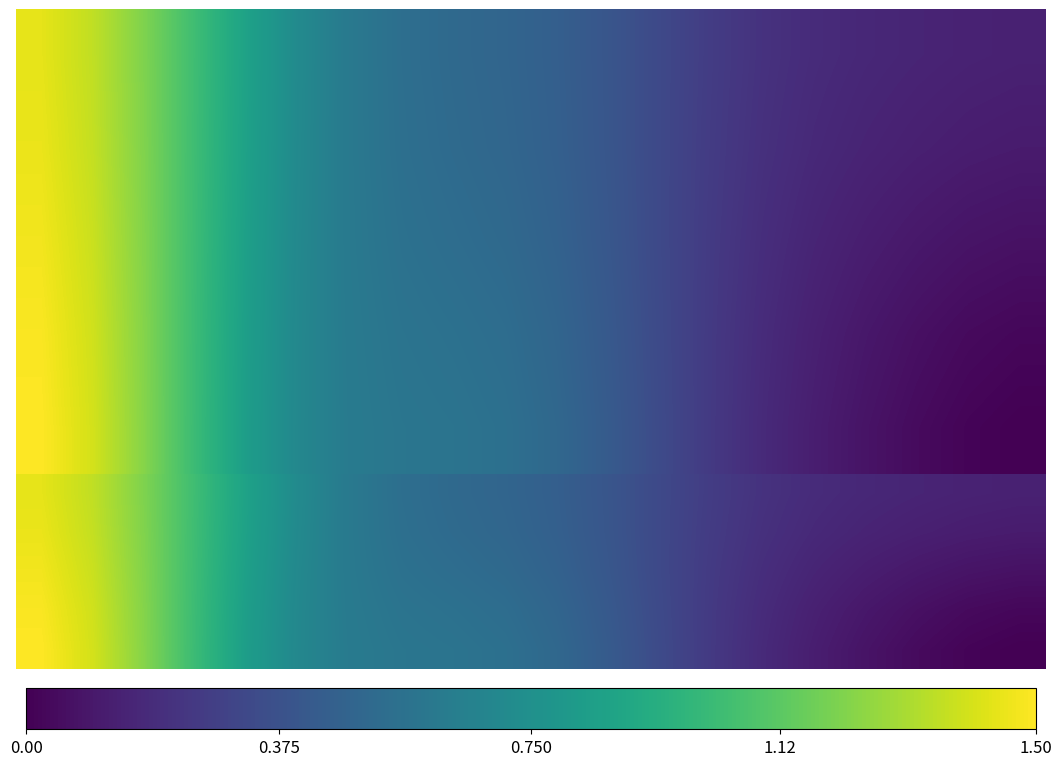

Which series has the widest spread of values?

4